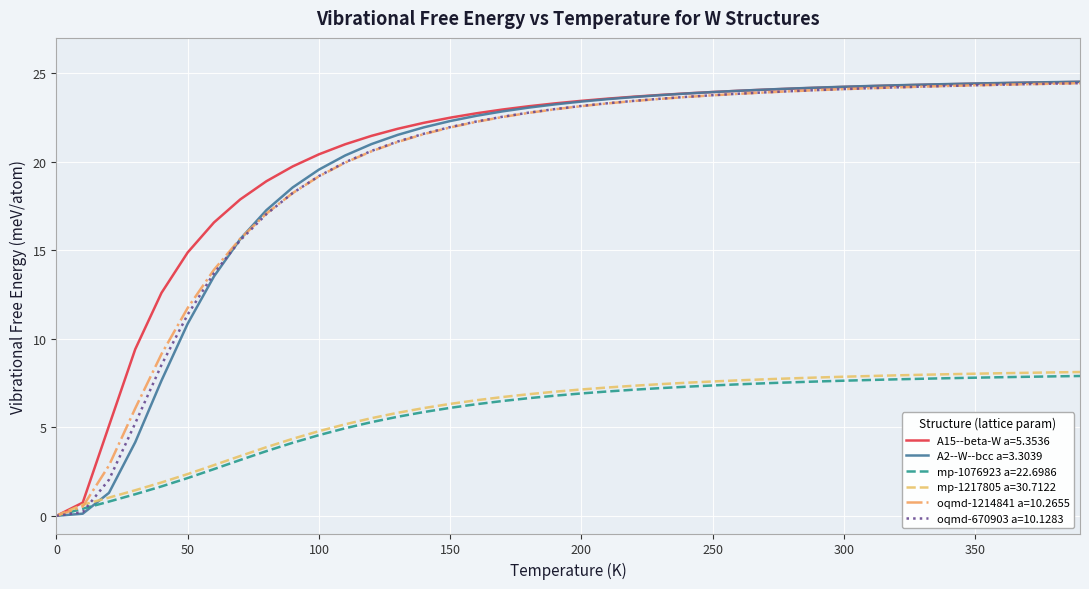

What is the maximum value for oqmd-670903 a=10.1283?

24.4